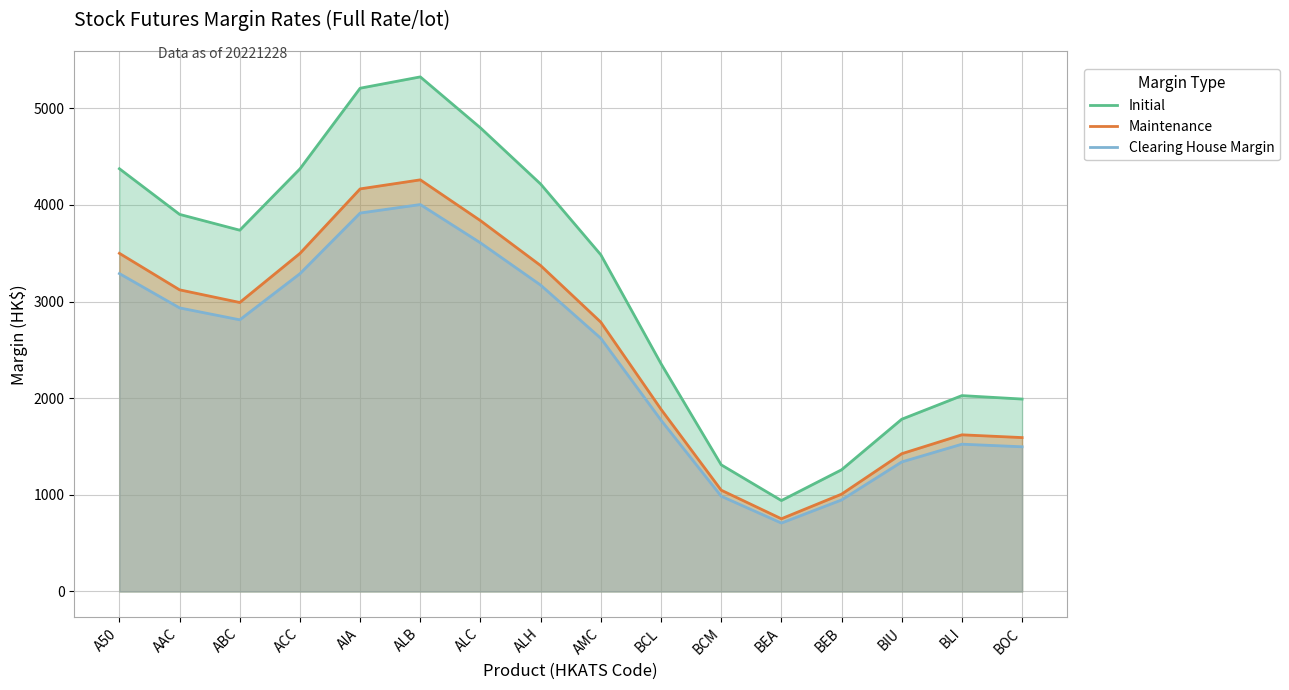

At how many categories does at least one series exceed 1270?

14